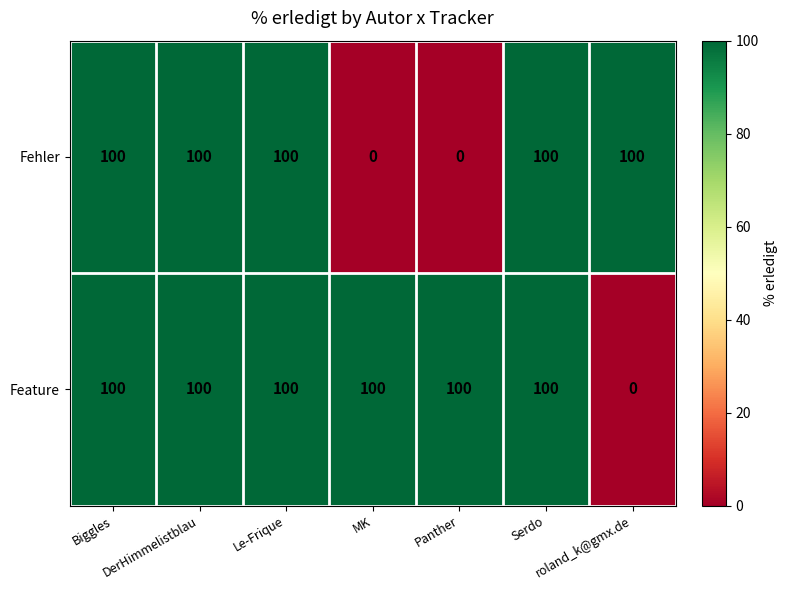

List the series in order of their overall mean, highest first.

Feature, Fehler